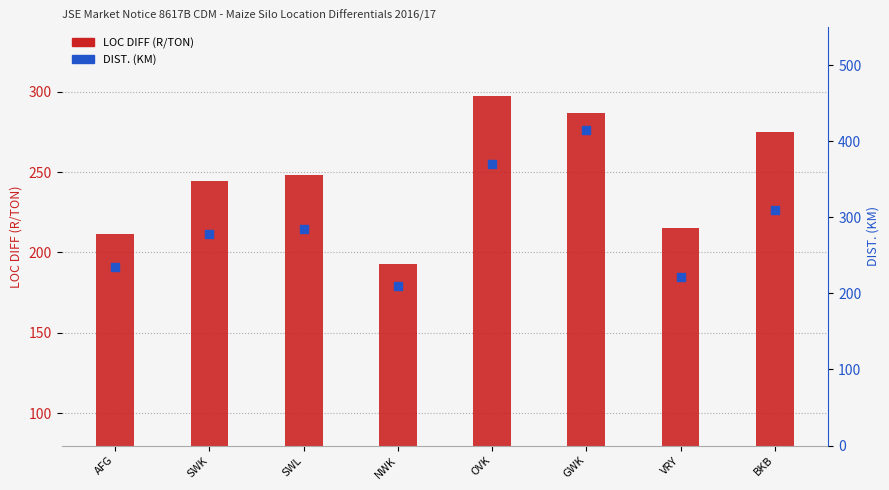

What is the total value across all series at SWL?

532.7